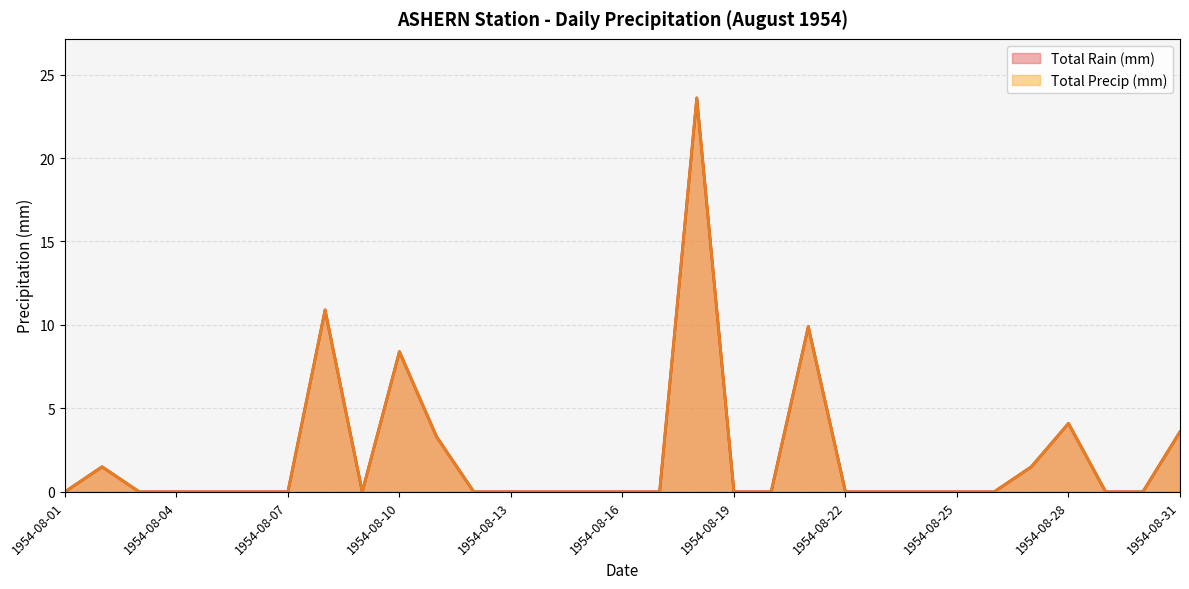

How many interior local valleys does the Total Precip (mm) series have?

1